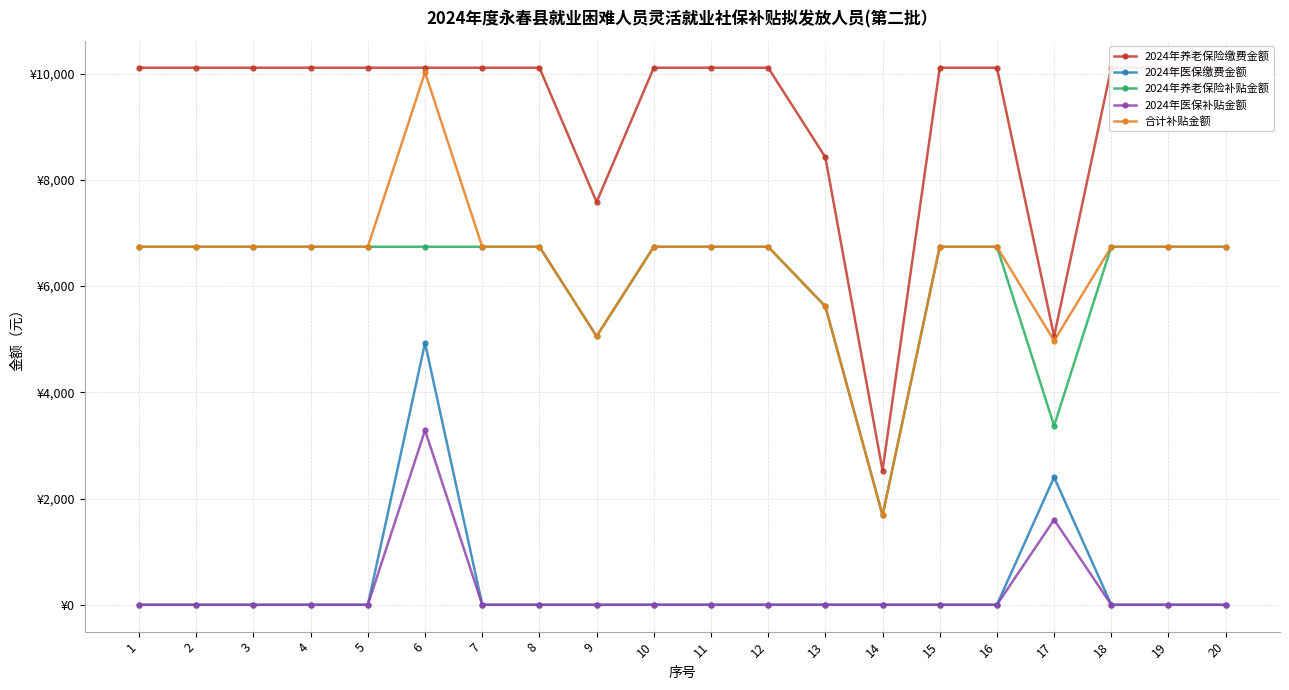

What is the value of the 2024年养老保险补贴金额 point at the 11th from the left?

6738.5